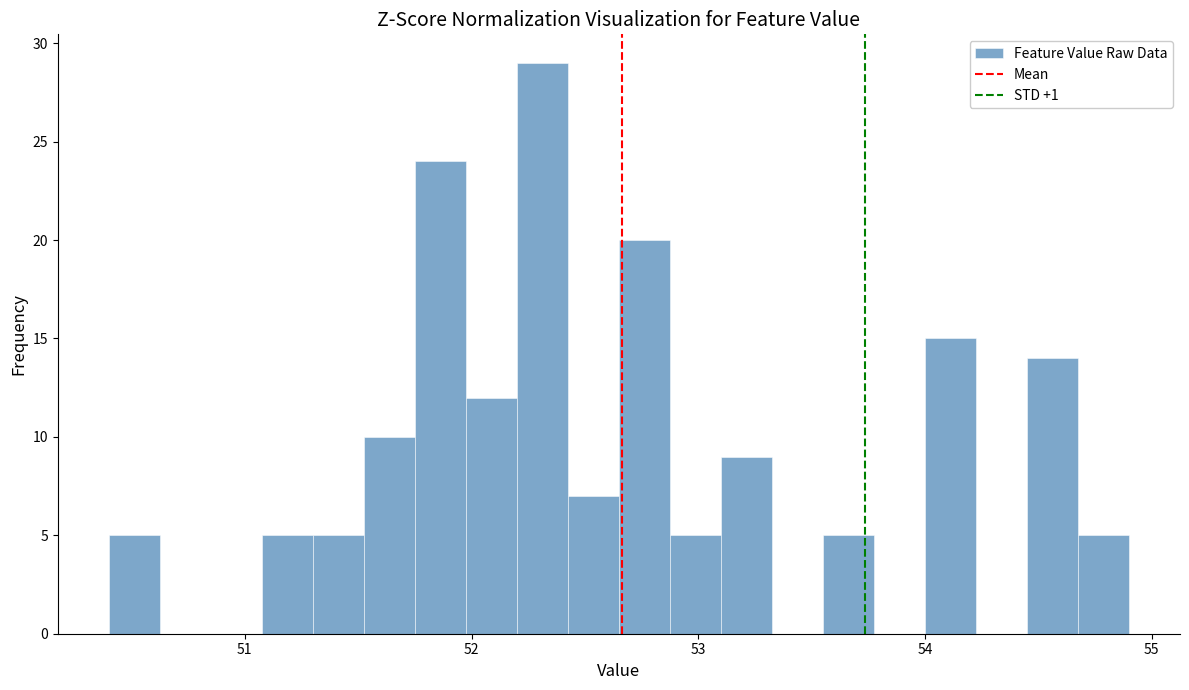

Around what value on the x-axis is the tallest bar? Give the approximate position of its centre, as read against the axis.

52.3